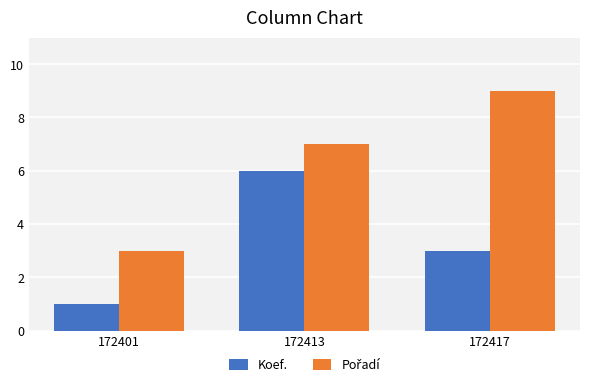

Are the bars horizontal?

No